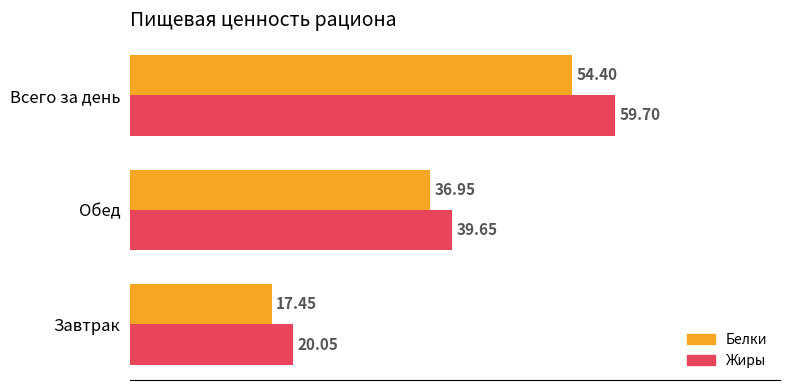

What is the sum of the Белки values at Завтрак and Обед?

54.4